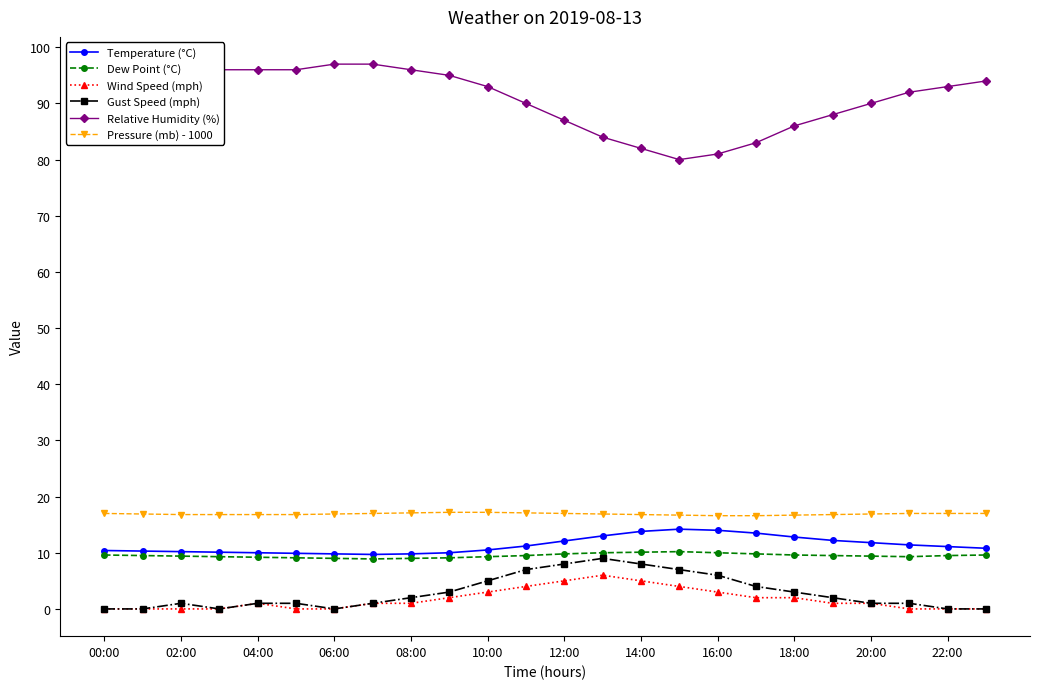

True or false: Gust Speed (mph) has more than 1 points higher than both neighbors.

True